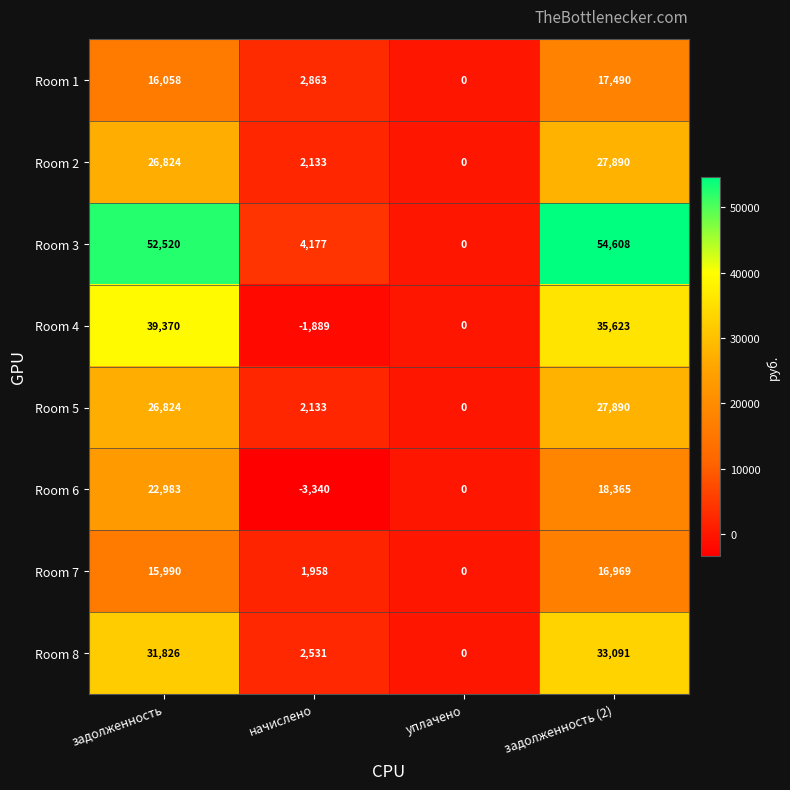

Which series changed the most between начислено and уплачено?

Room 3